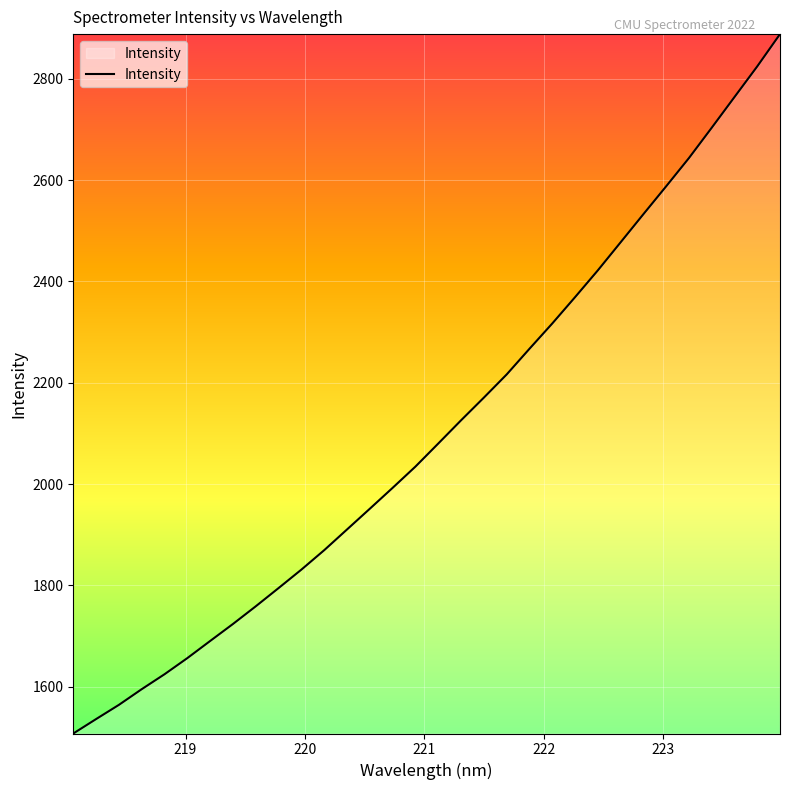

What is the greatest value displayed?

2887.9